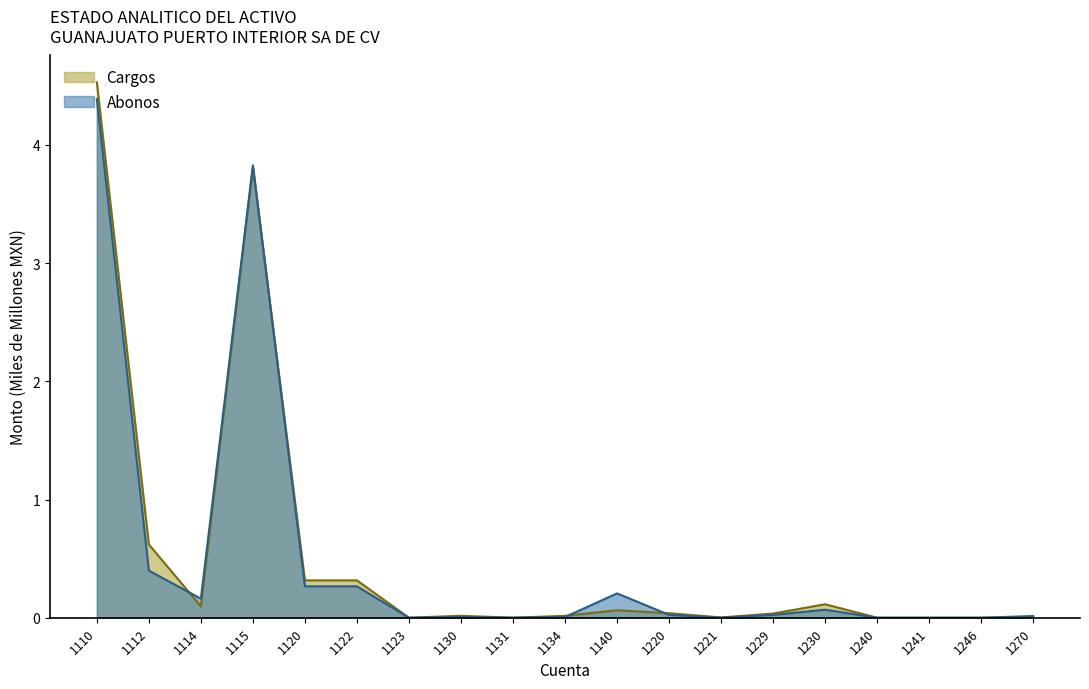

Rank the series at 1241 from lowest to highest value.

Abonos, Cargos